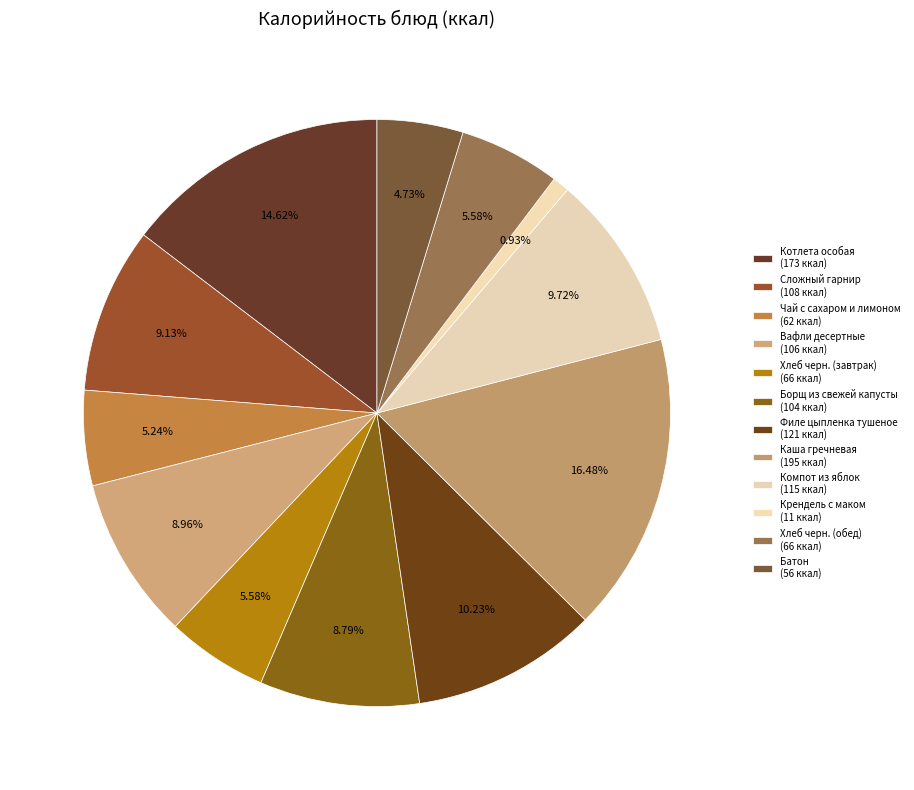

What percentage do Вафли десертные and Крендель с маком together represent?

9.9%